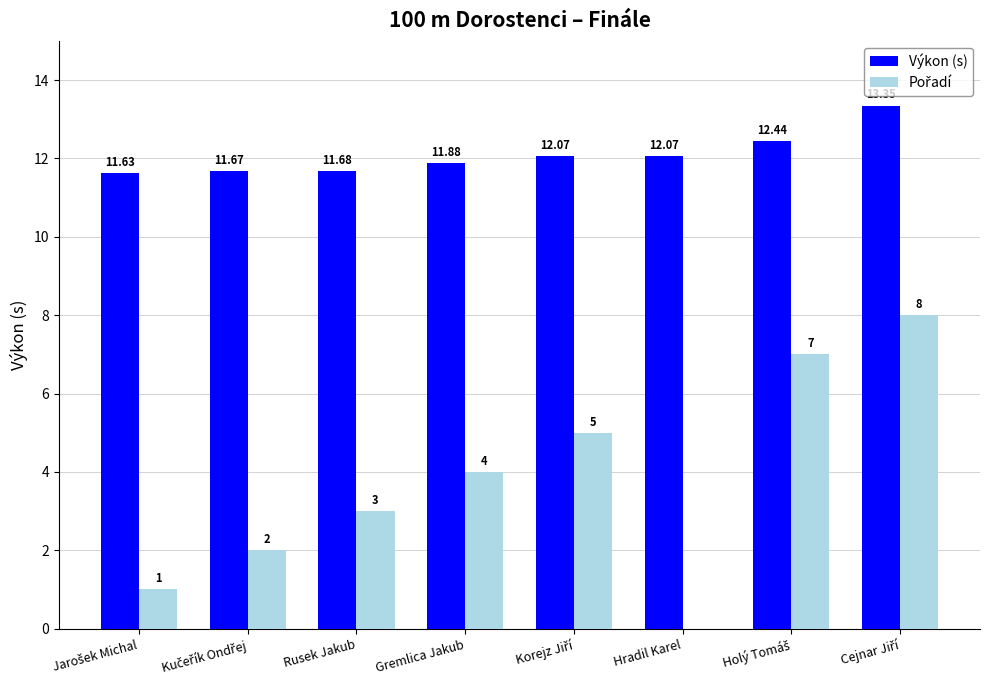

Which series has the largest total across all categories?

Výkon (s)